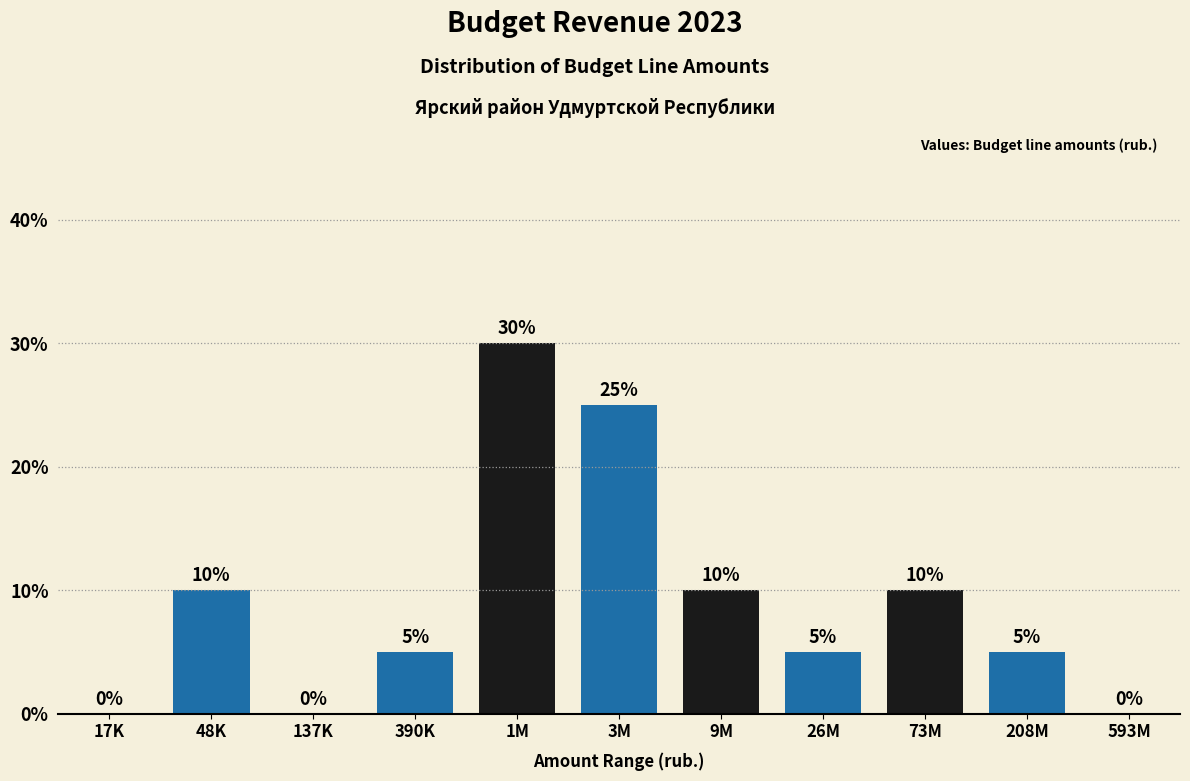

Reading left to right, transcribe all the data shown in this chart.

17K=0	48K=10	137K=0	390K=5	1M=30	3M=25	9M=10	26M=5	73M=10	208M=5	593M=0